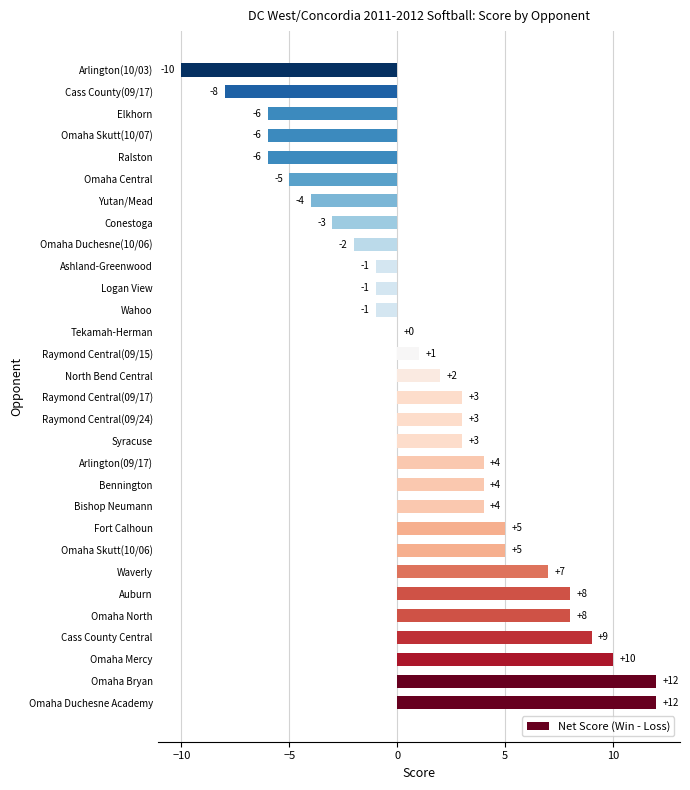

What is the approximate value at Arlington(10/03)?

-10